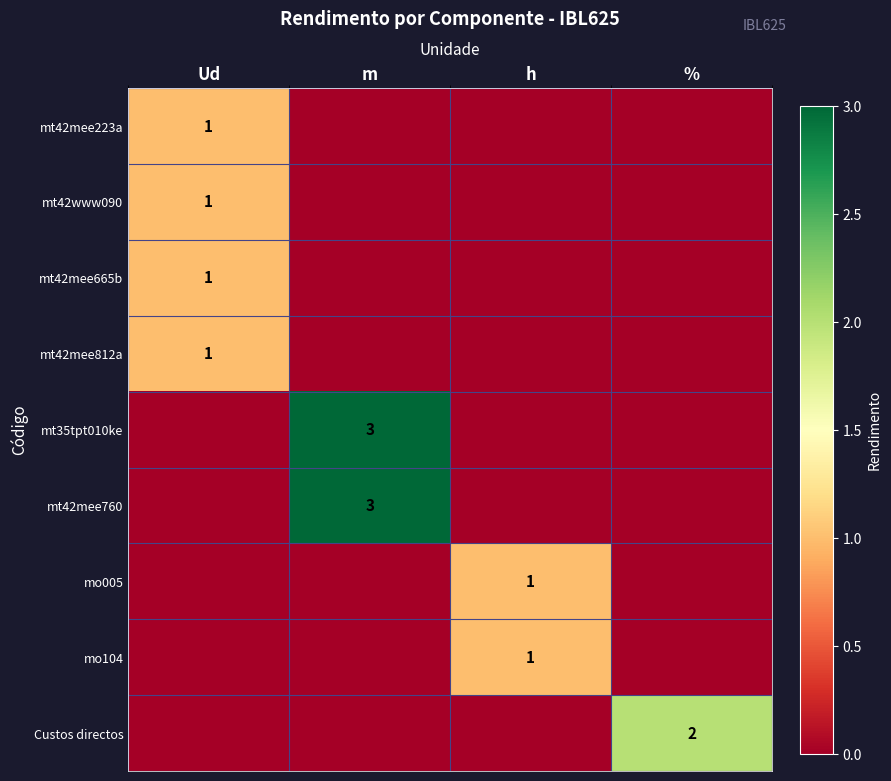

Is it true that mt42mee812a equals 2 at Ud?

False